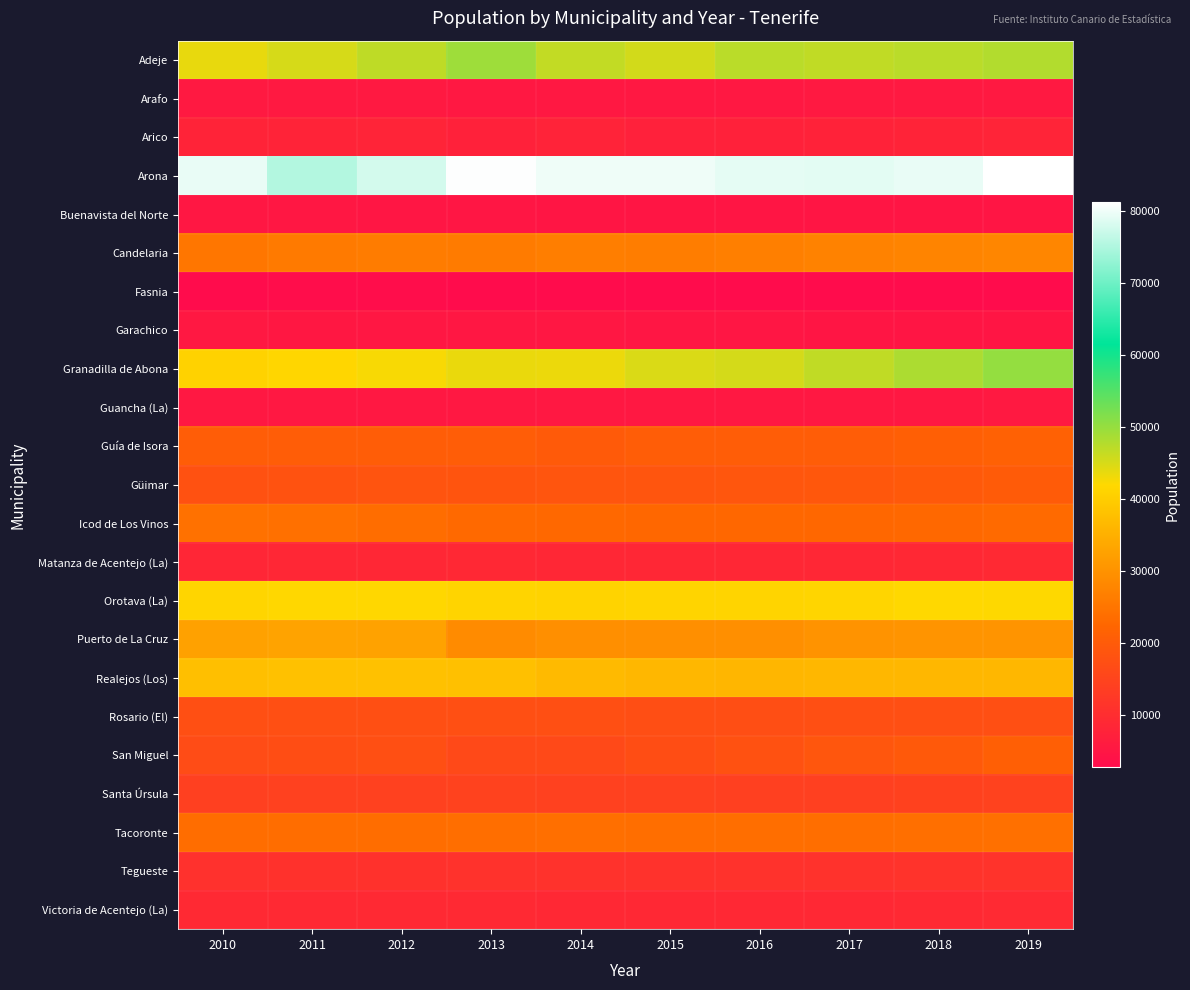

What is the total value across all series at 2015?

497778